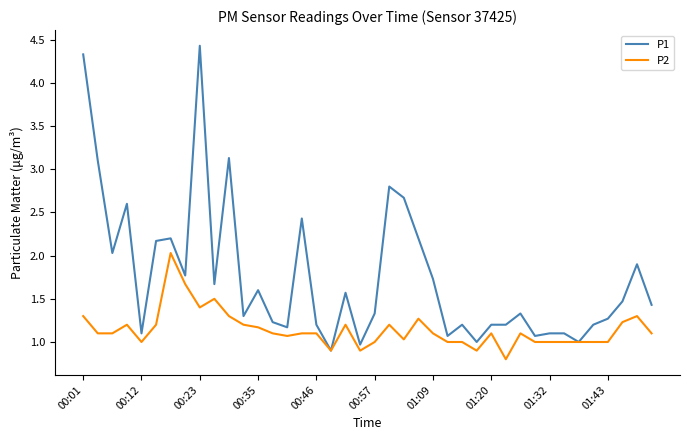

What is the greatest value displayed?

4.4